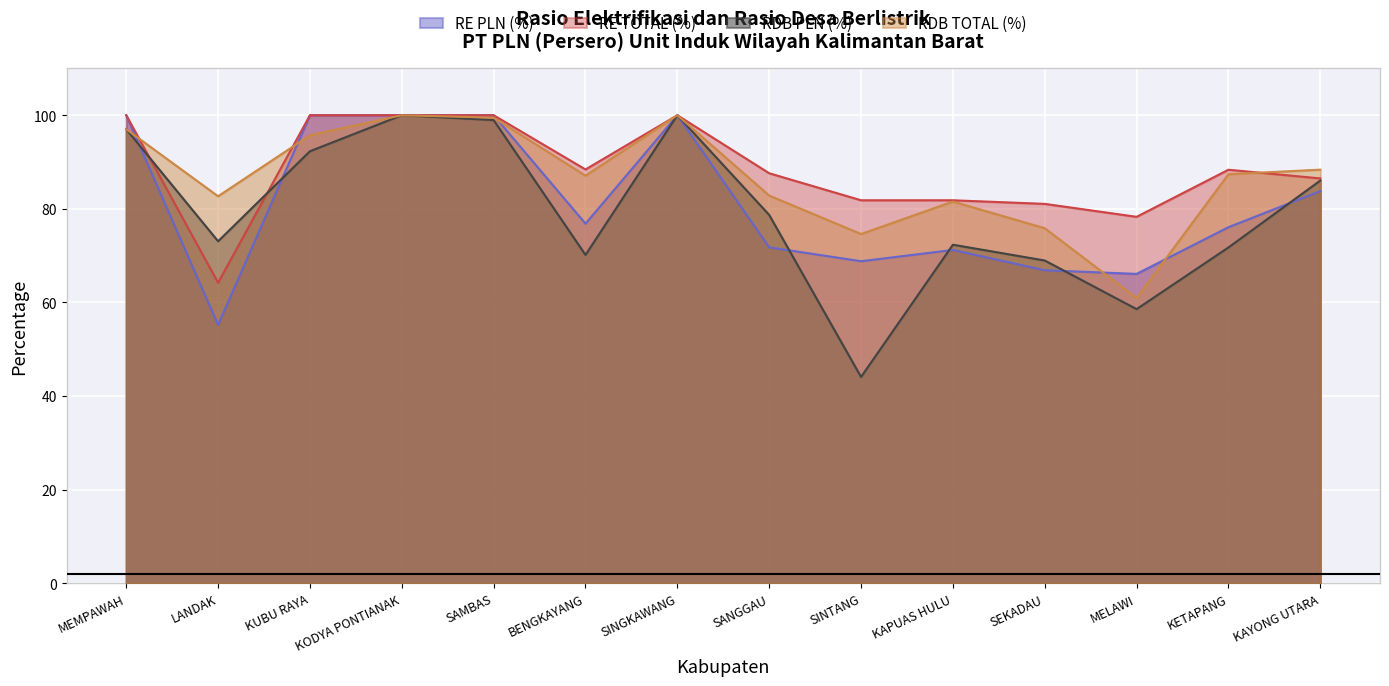

What are all the series names shown in the legend?

RE PLN (%), RE TOTAL (%), RDB PLN (%), RDB TOTAL (%)